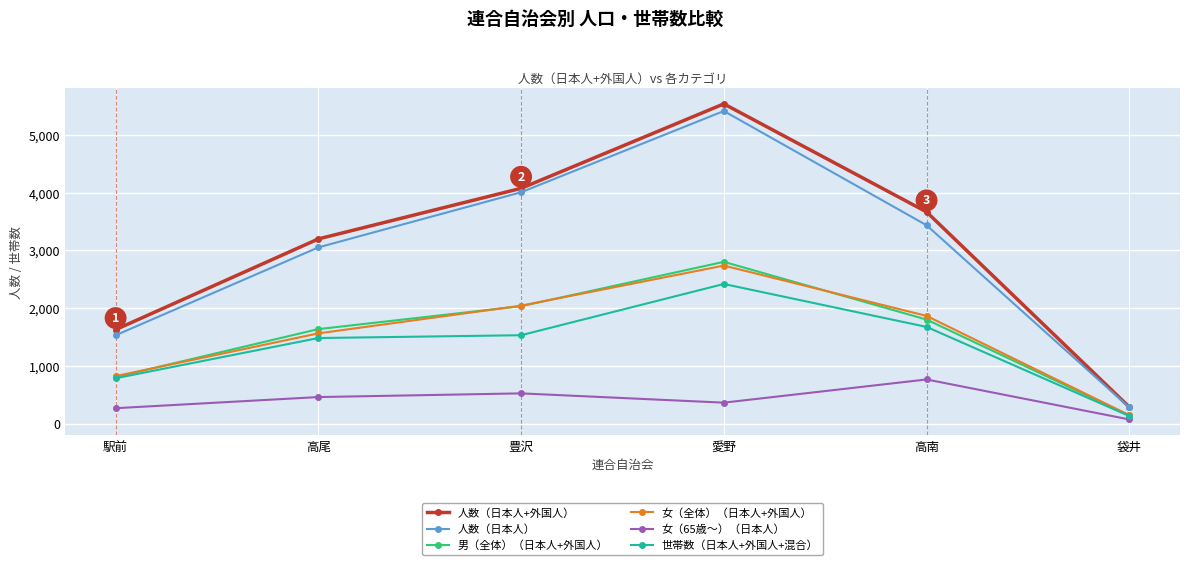

Which series has the widest spread of values?

人数（日本人+外国人）